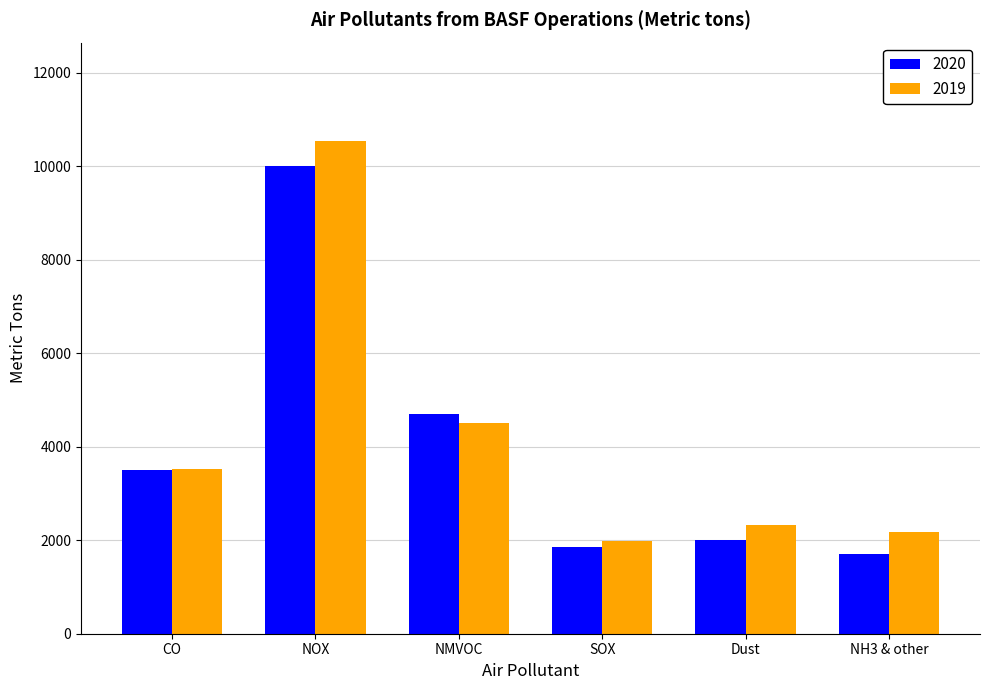

How many data points in 2020 are less than 3507?

3